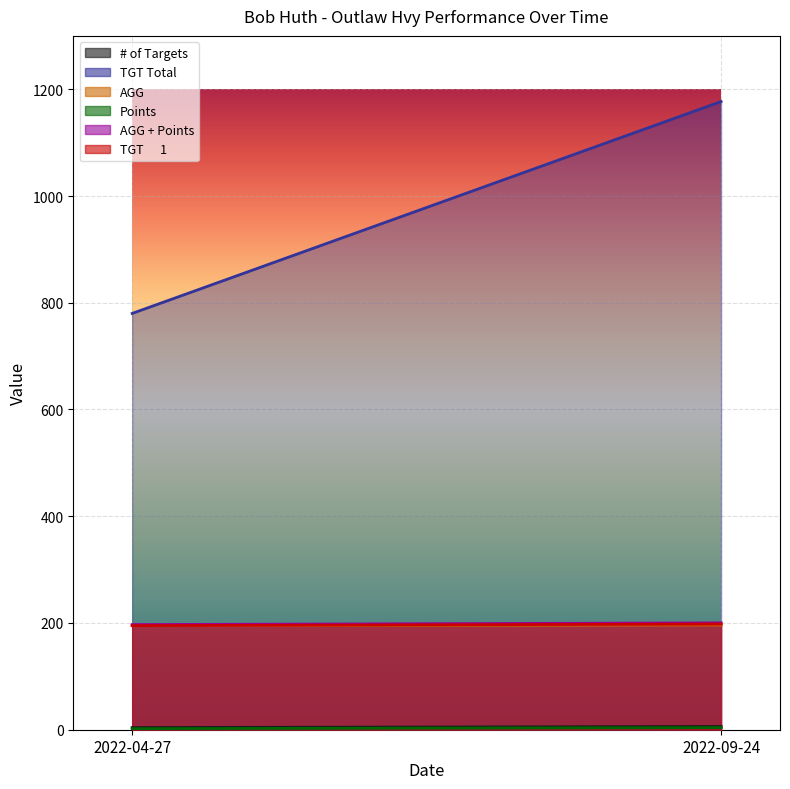

Which series has the largest range (max minus min)?

TGT Total